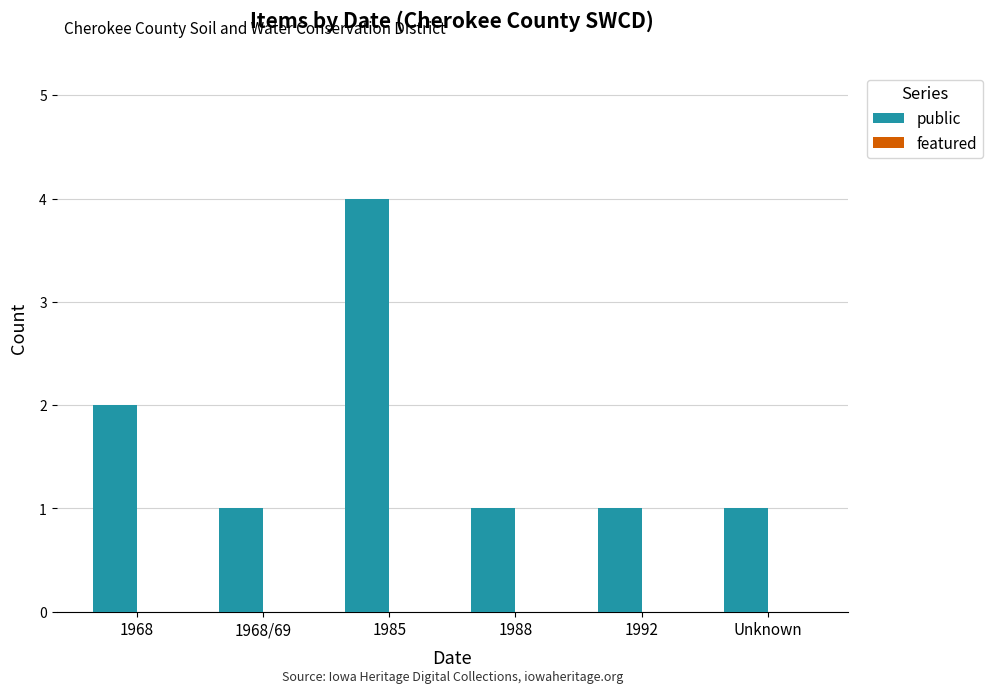

The chart shows a value of 0 at 1988. True or false?

False